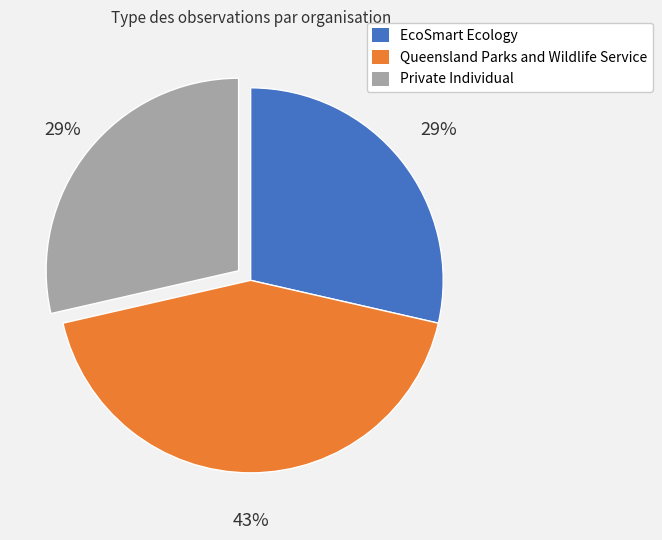

True or false: Private Individual accounts for 29% of the total.

True